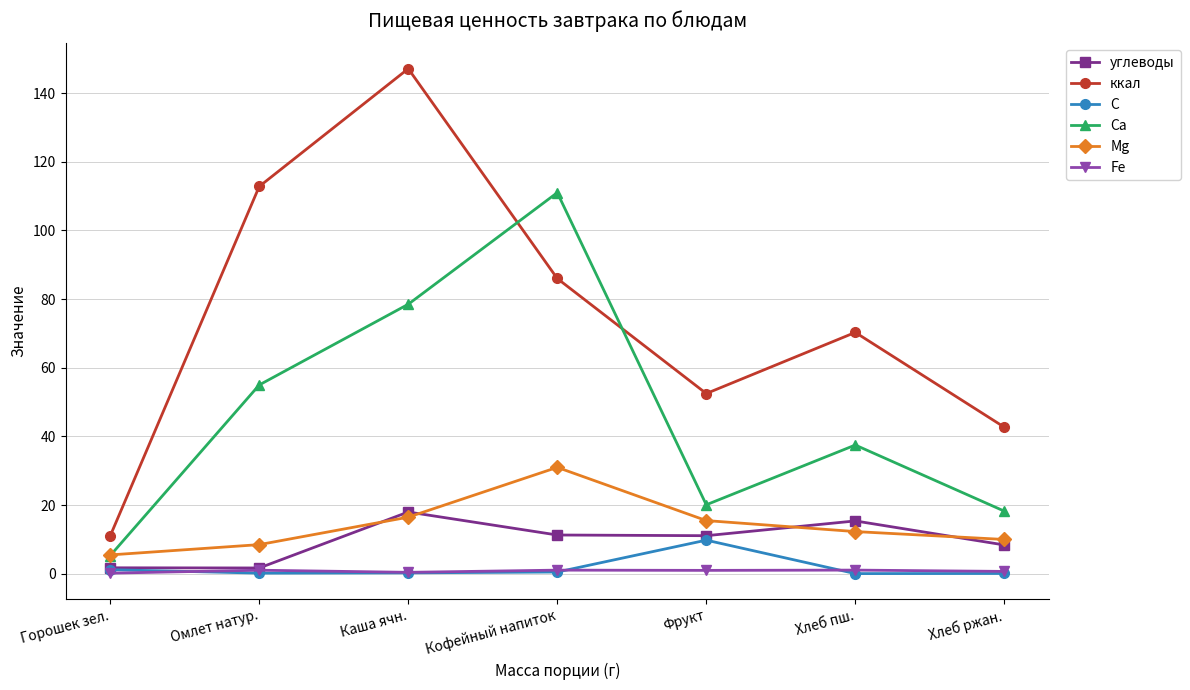

Which series changed the most between Омлет натур. and Кофейный напиток?

Са